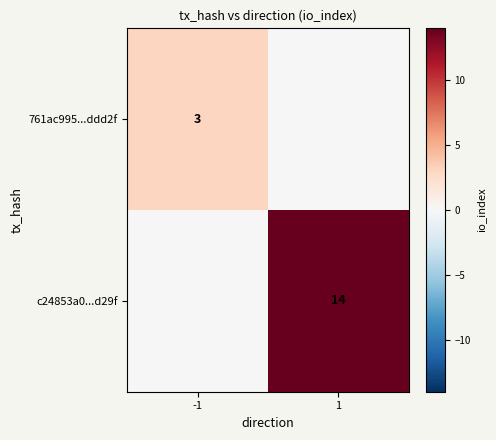

Is it true that c24853a0...d29f equals 14 at 1?

True